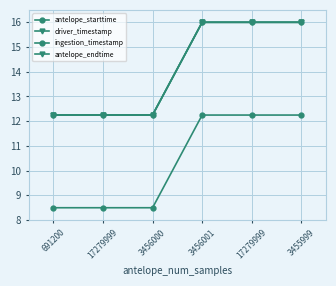

What is the spread (max minus min) of values at 691200?

3.8